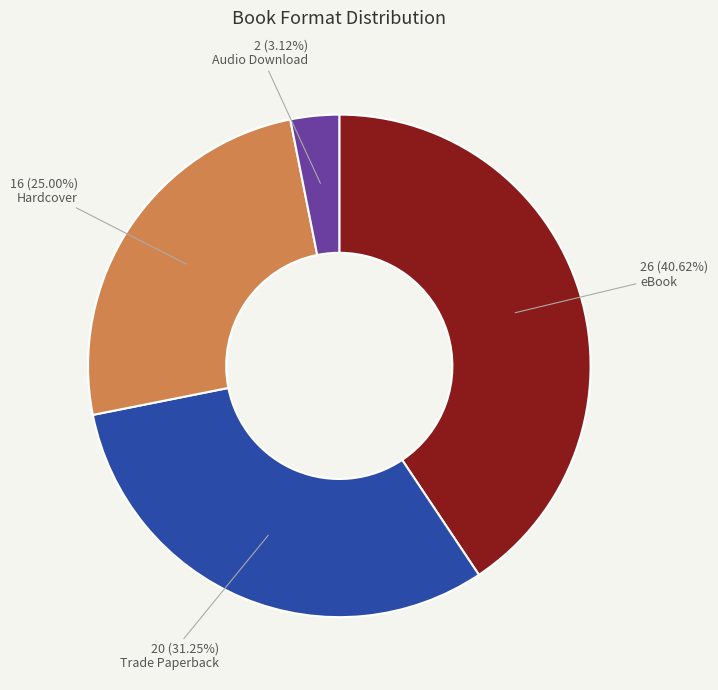

Approximately how many times larger is the value at Trade Paperback compared to Audio Download?

10.0